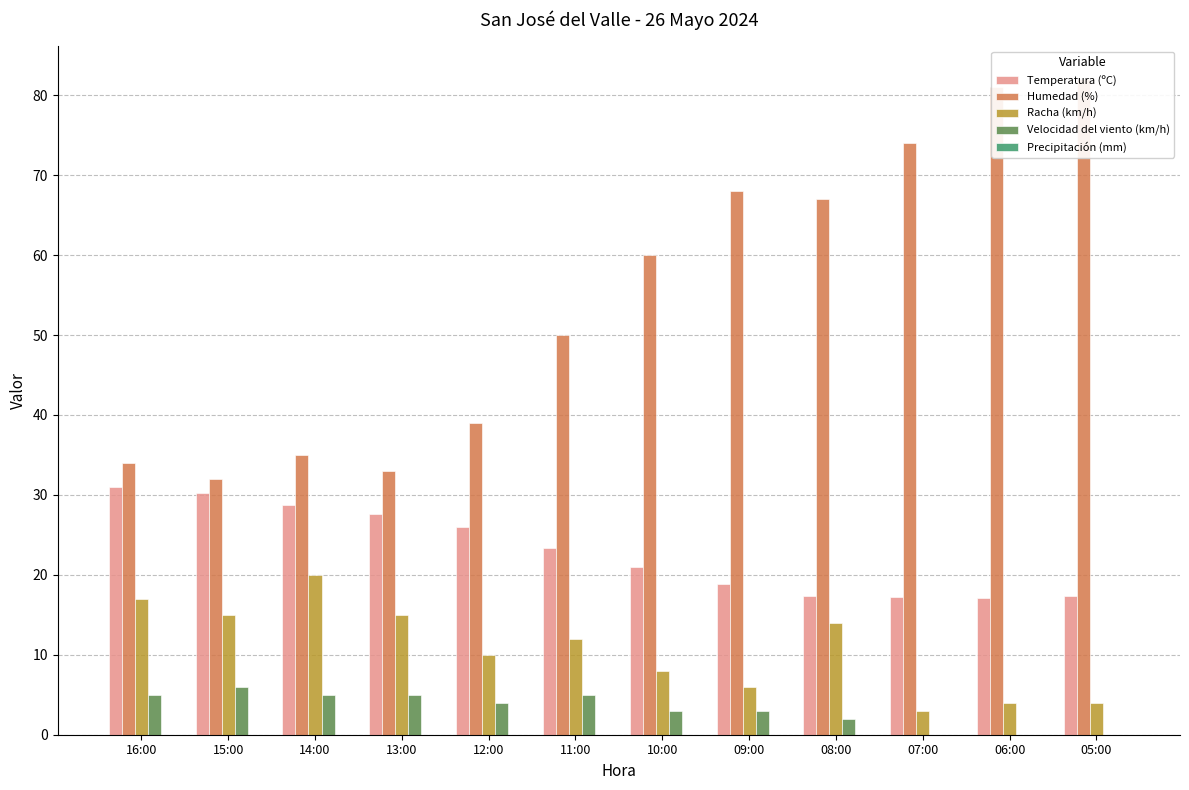

Between 16:00 and 06:00, which is larger?

16:00